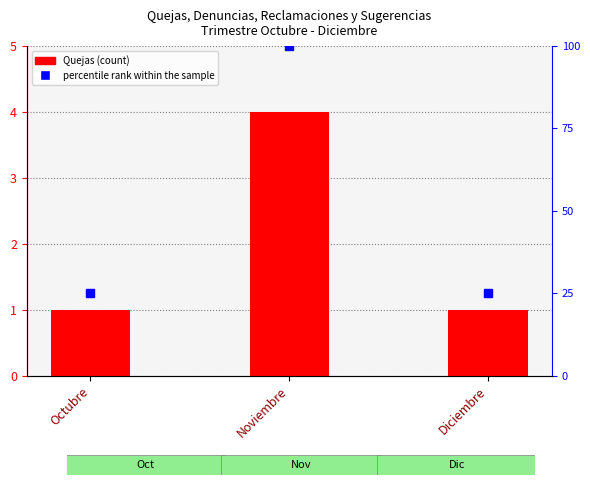

Which series contains the lowest Y value?

Quejas